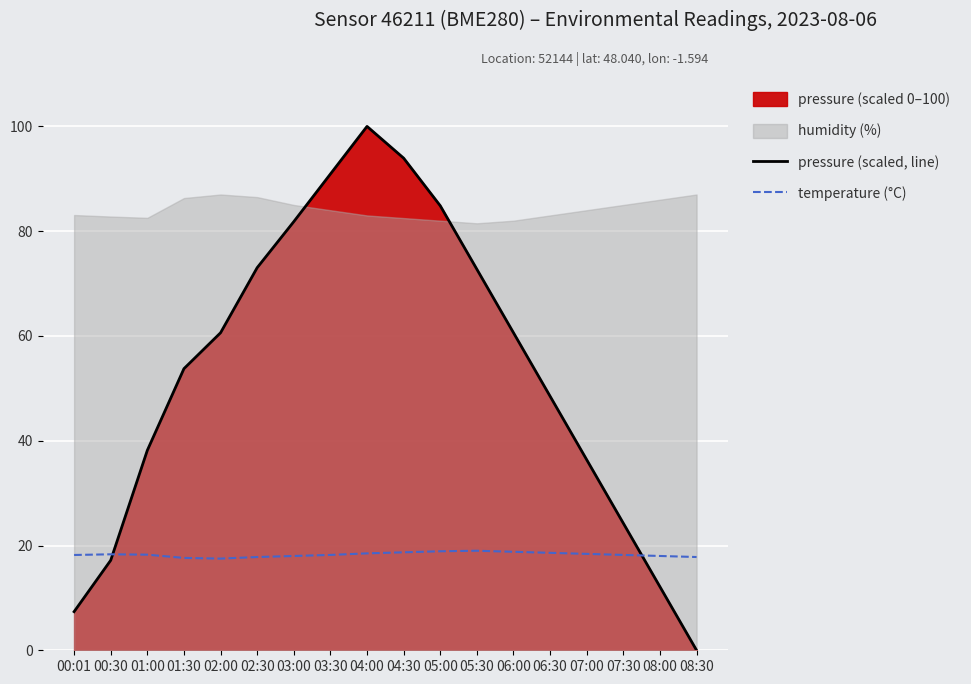

What is the minimum value for temperature (°C)?

17.5